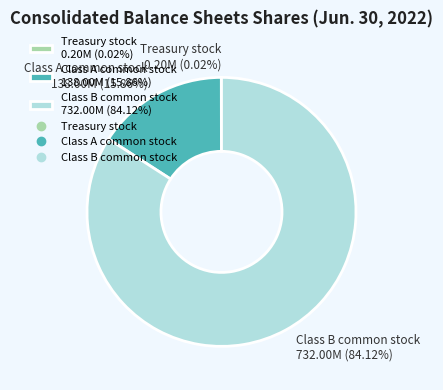

Which has a higher value, Class A common stock 138.00M (15.86%) or Class B common stock 732.00M (84.12%)?

Class B common stock 732.00M (84.12%)